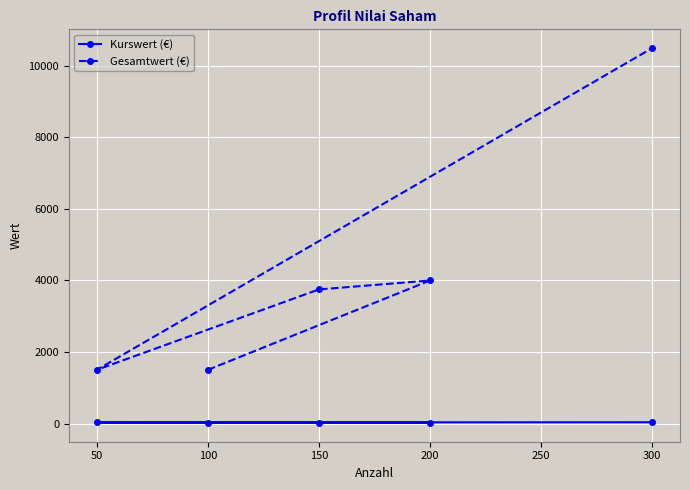

True or false: Gesamtwert (€) and Kurswert (€) cross at least once.

False